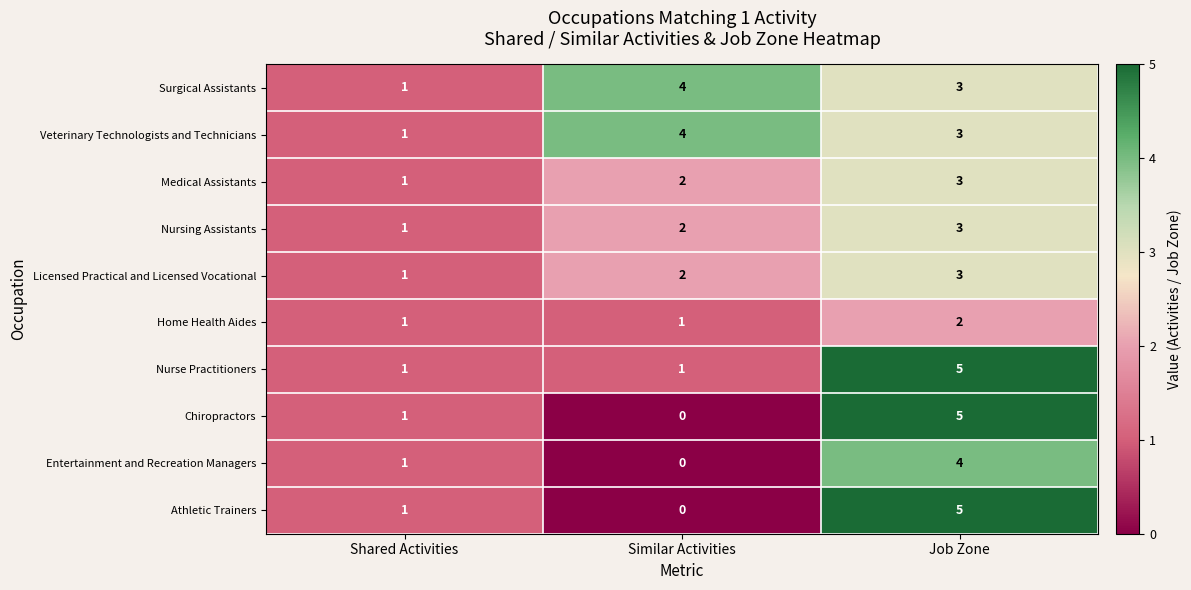

Count the number of categories in the chart.

3